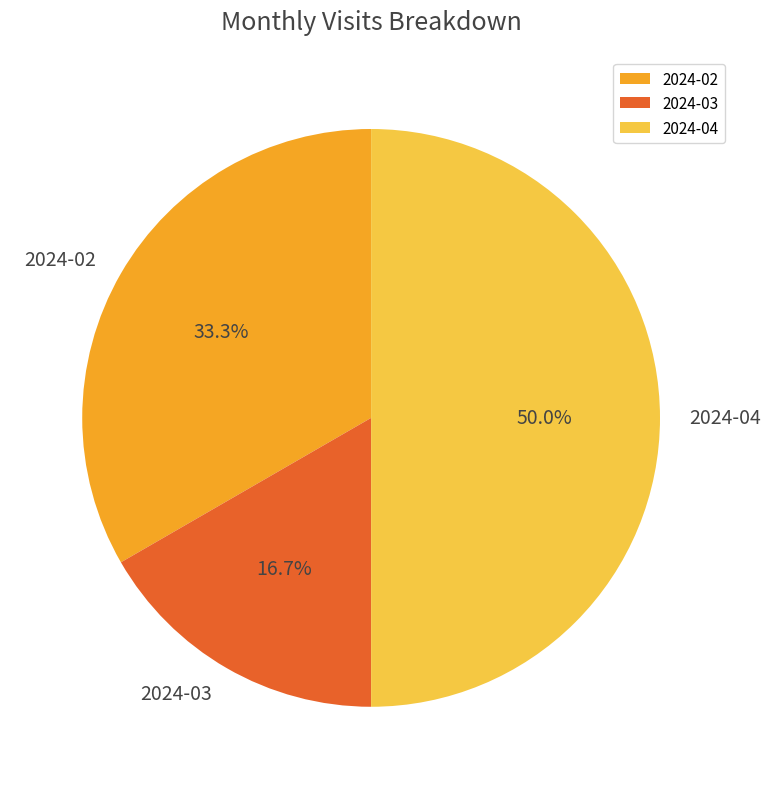

Is 2024-03 the majority of the pie?

No